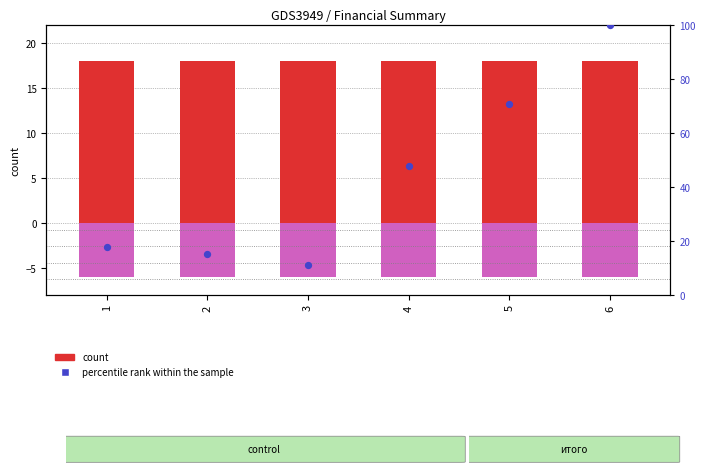

What are all the series names shown in the legend?

цена, курс, продажа, инвестиции, percentile rank within the sample